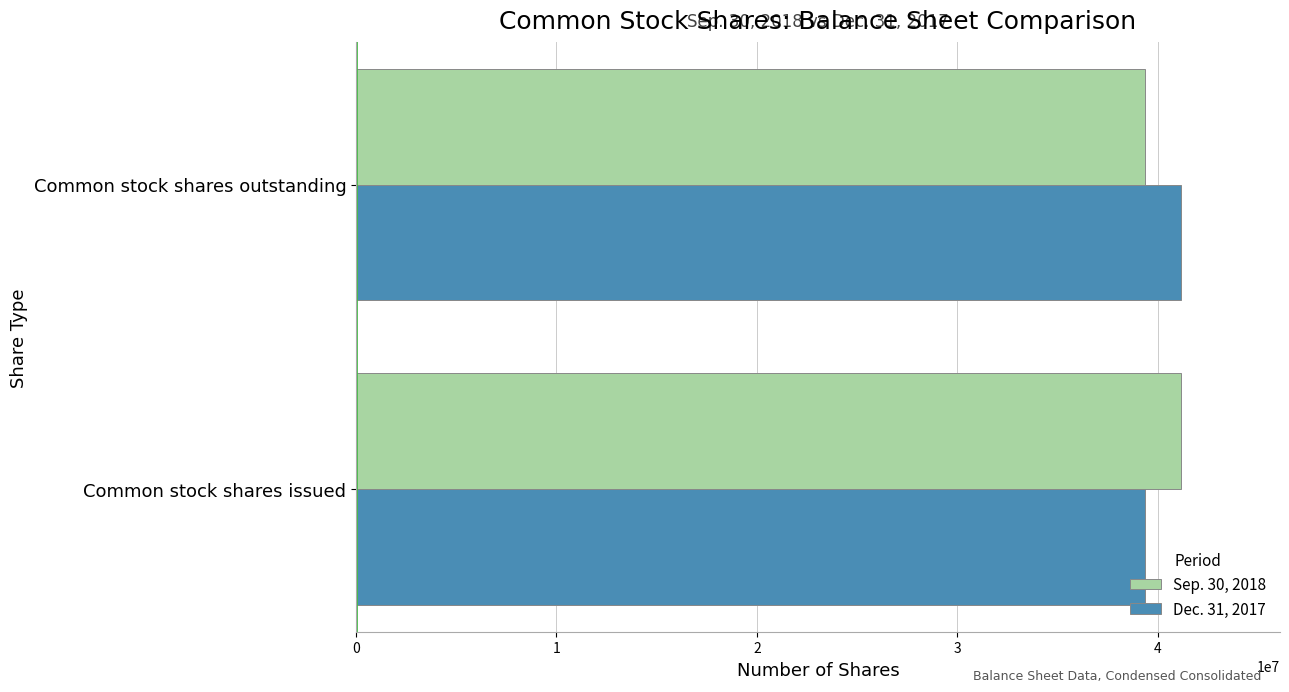

Is the value of Sep. 30, 2018 at Common stock shares issued greater than the value of Dec. 31, 2017 at Common stock shares issued?

Yes